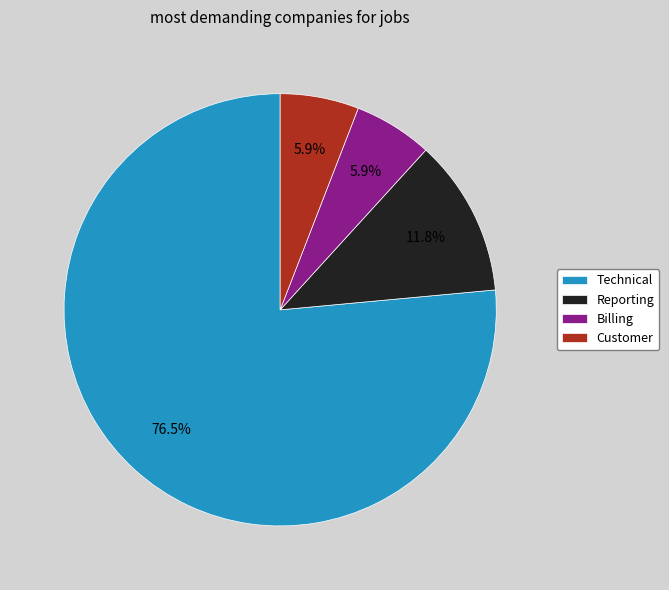

Combined, what portion of the pie is Reporting and Technical?

88.2%